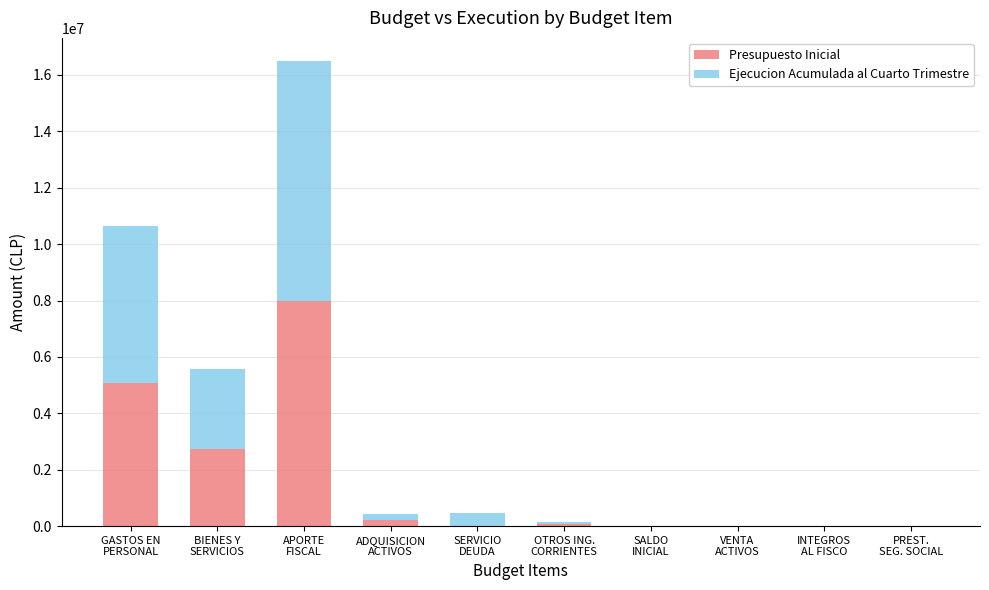

How many distinct data groups are displayed?

2